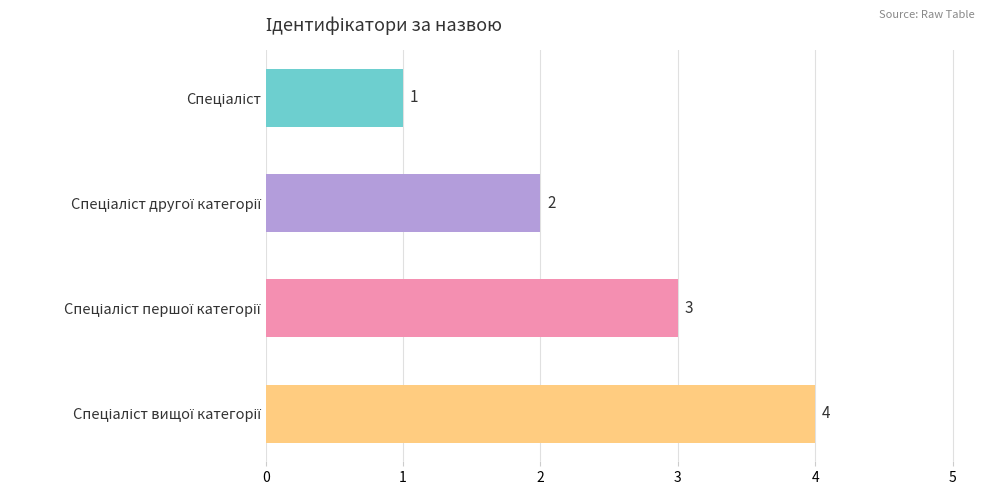

What is the difference between the maximum and minimum values?

3